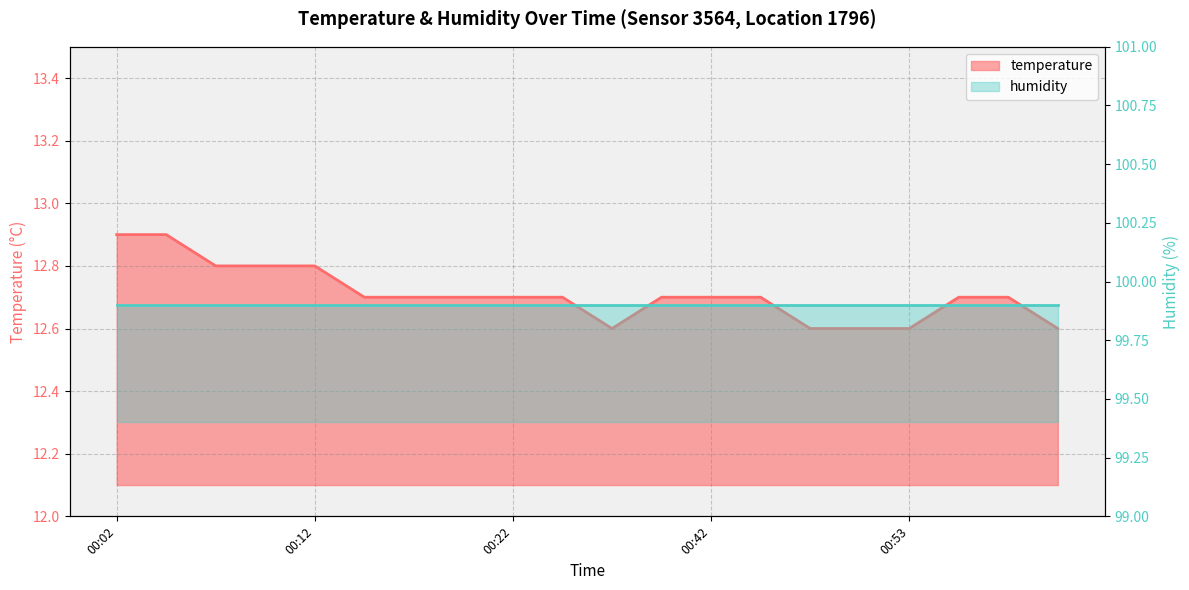

List the labels in order of value, smallest first.

00:33, 00:48, 00:50, 00:53, 01:00, 00:14, 00:17, 00:19, 00:22, 00:31, 00:39, 00:42, 00:45, 00:55, 00:58, 00:07, 00:09, 00:12, 00:02, 00:04